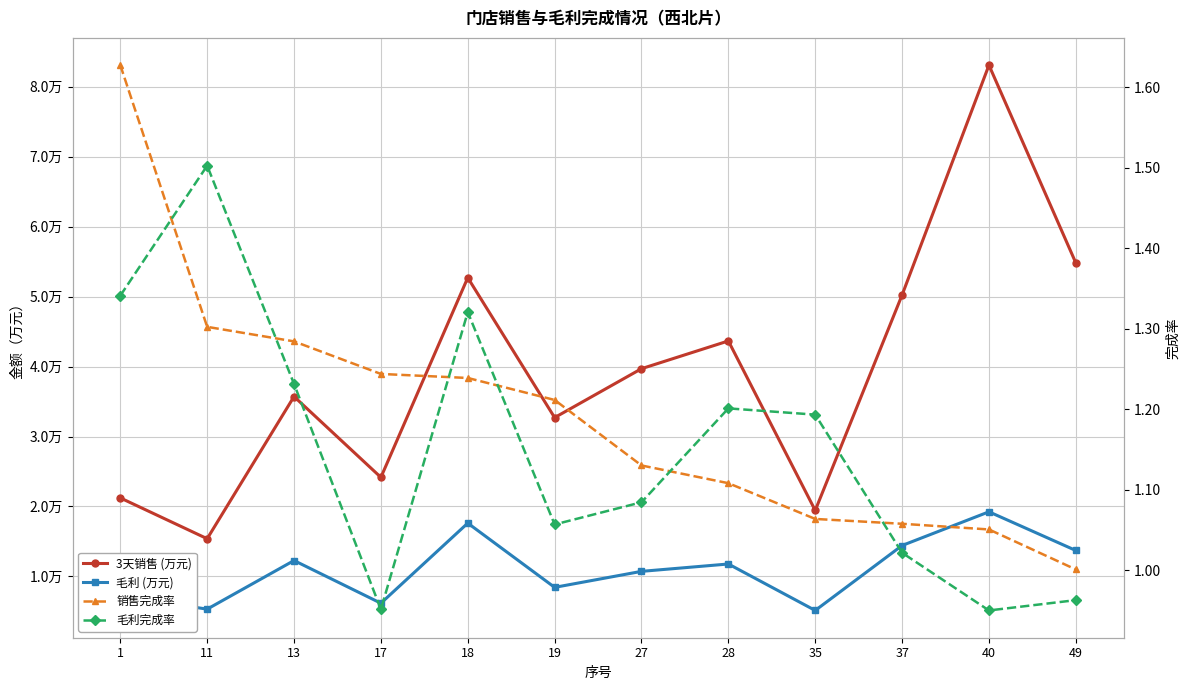

List the series in order of their peak value, lowest first.

毛利完成率, 销售完成率, 毛利 (万元), 3天销售 (万元)